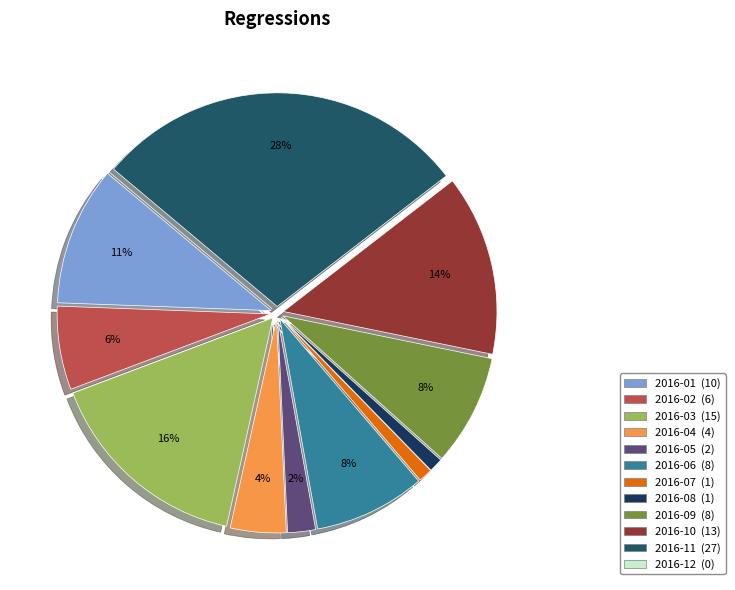

How many segments does this pie chart have?

12